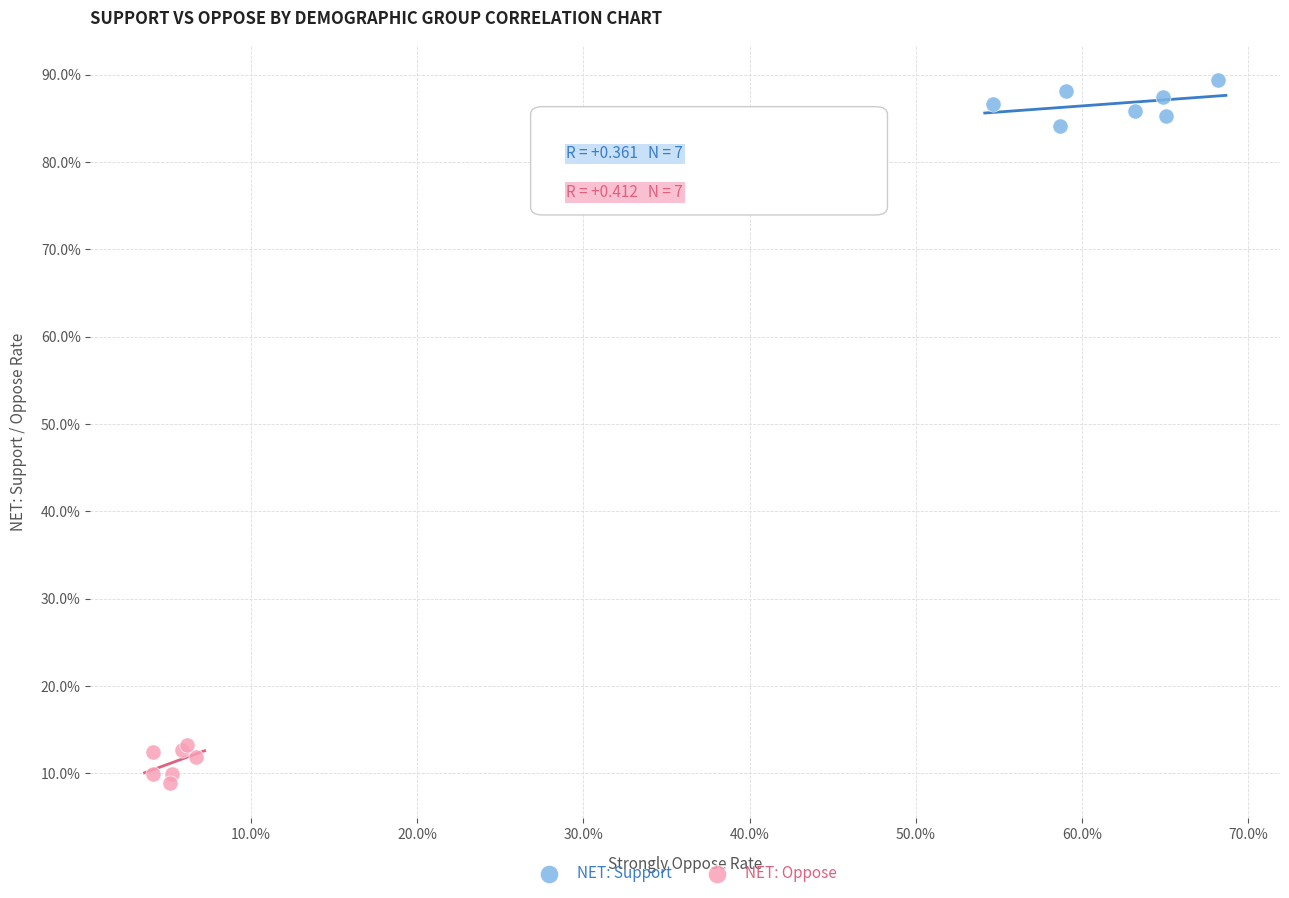

What are all the series names shown in the legend?

NET: Support, NET: Oppose